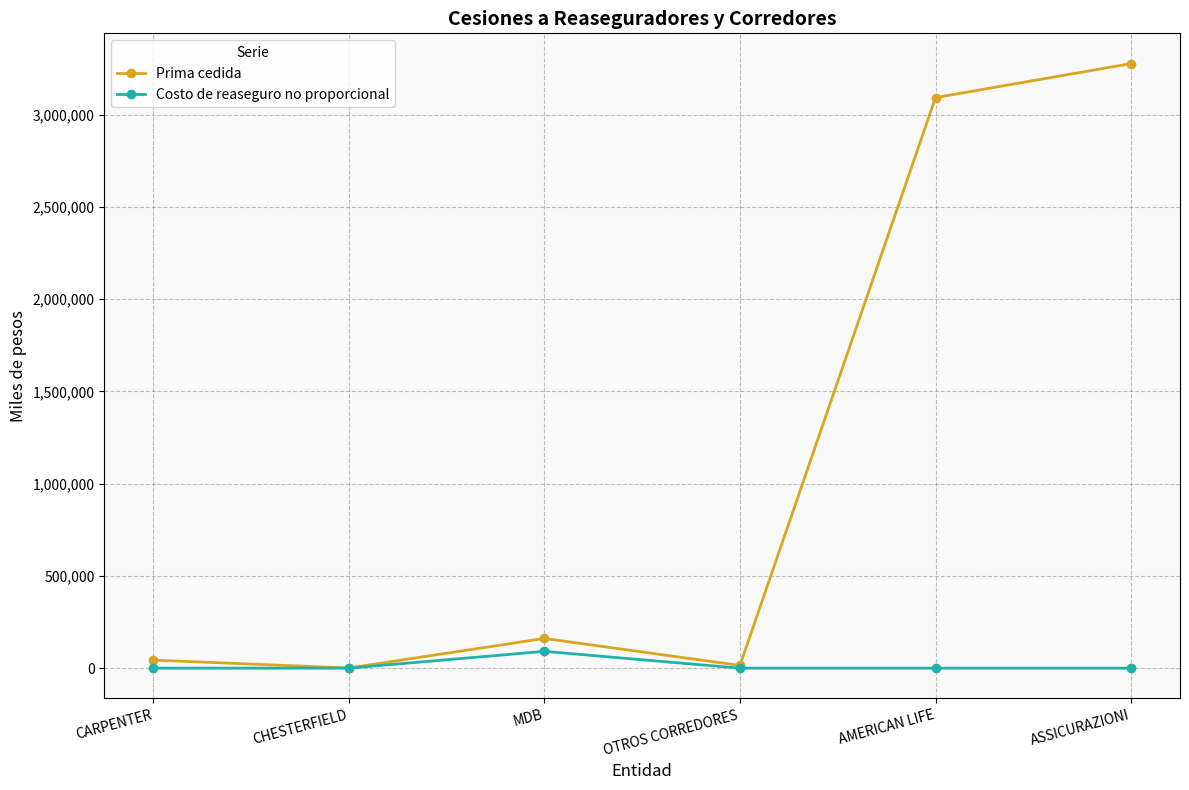

How many values in the Prima cedida series are below 161126?

3